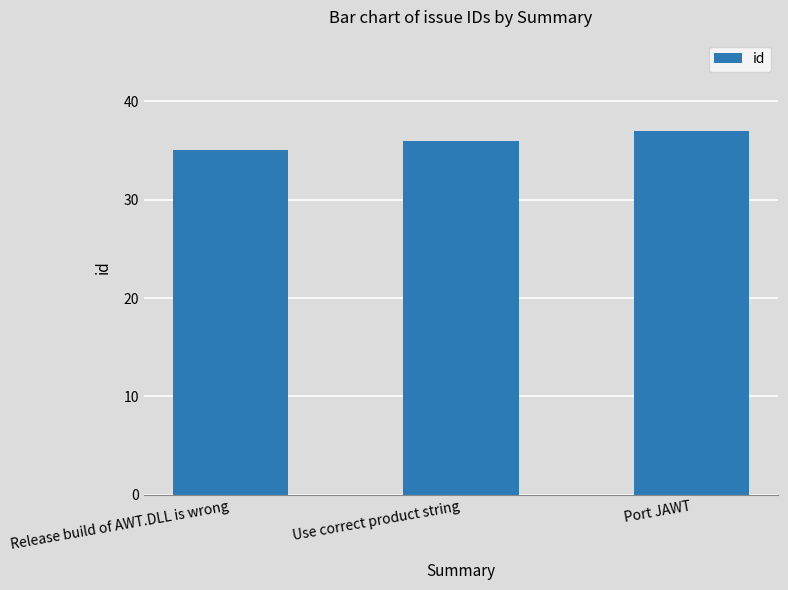

Where is the data nearest to the value 36?

Use correct product string